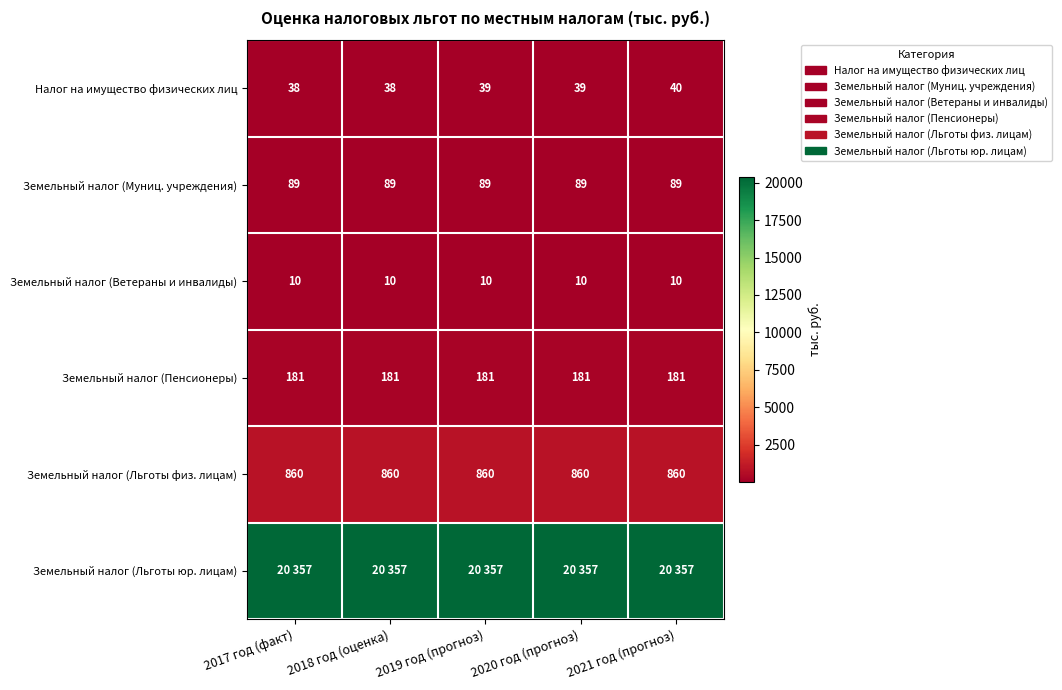

What is the sum of the Земельный налог (Ветераны и инвалиды) values at 2021 год (прогноз) and 2020 год (прогноз)?

20